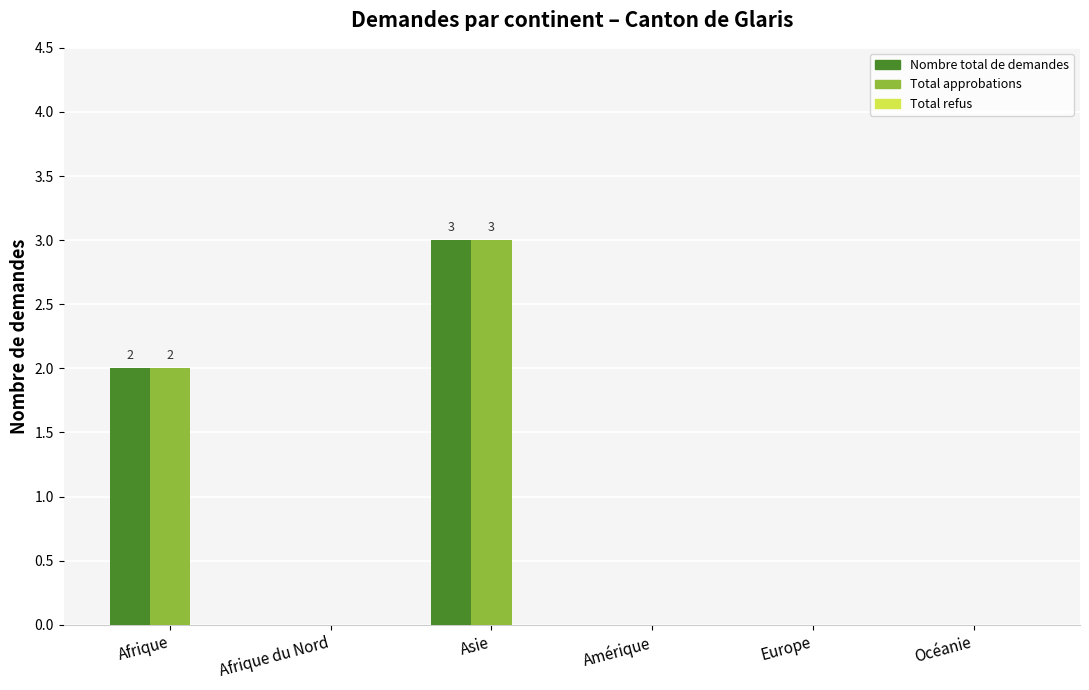

What is the maximum value shown in the chart?

3